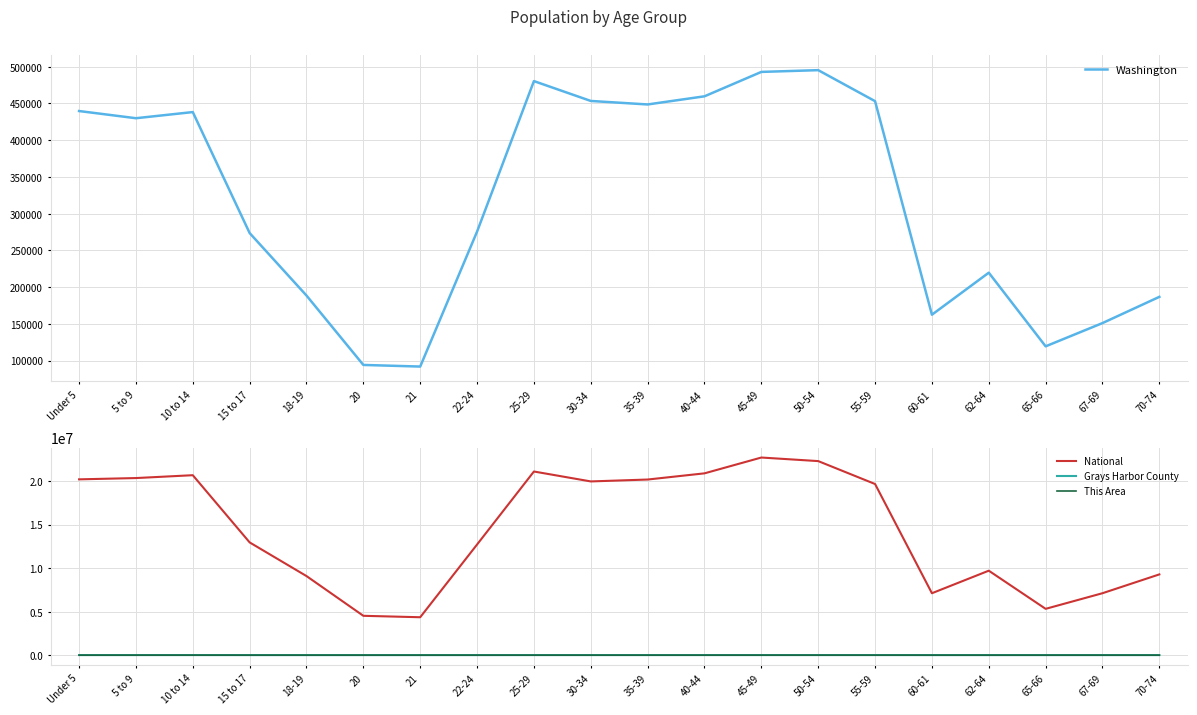

How many data points in Washington are less than 429877?

10